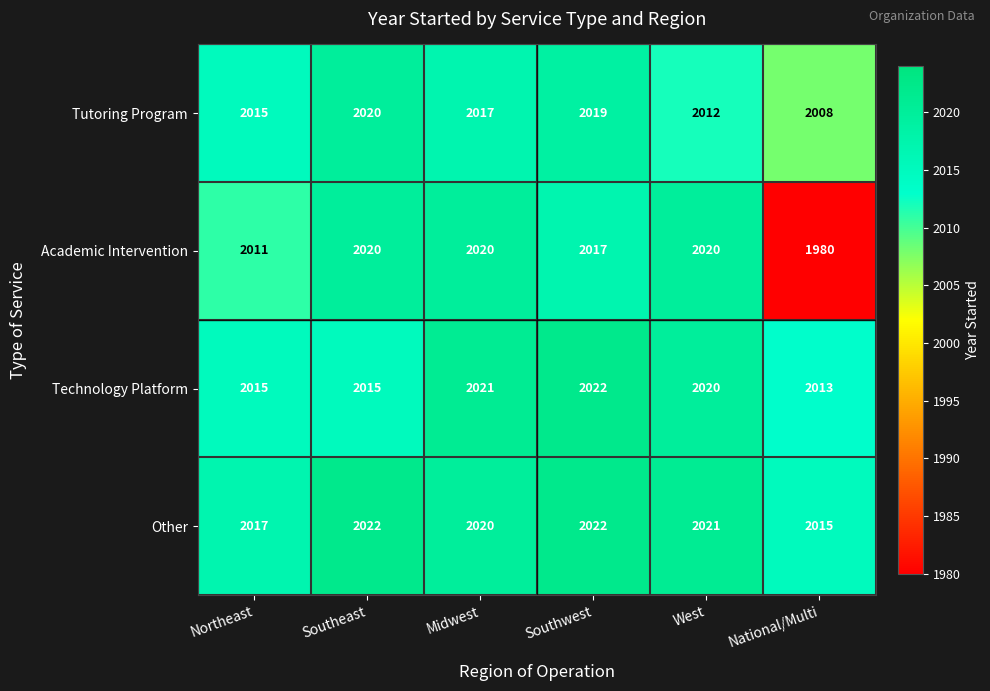

Which series changed the most between Southeast and Midwest?

Technology Platform